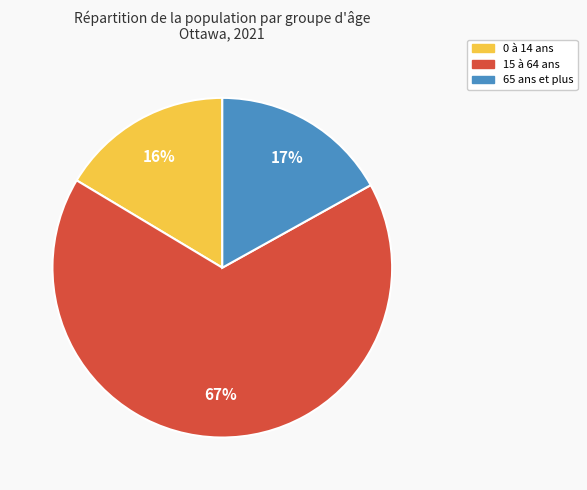

To the nearest percent, what is the average slice percentage?

33%